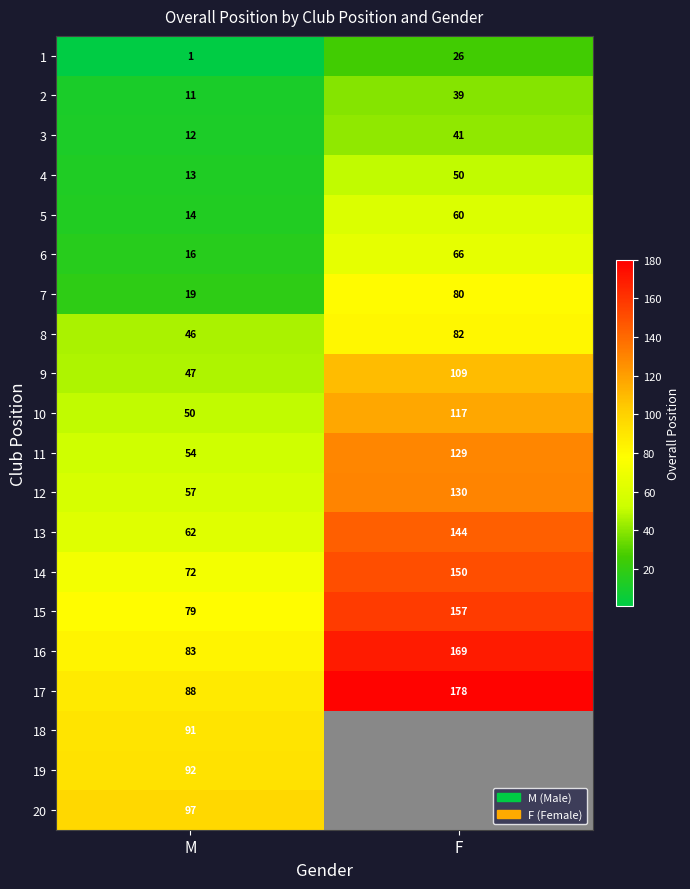

How many categories are shown in the chart?

2